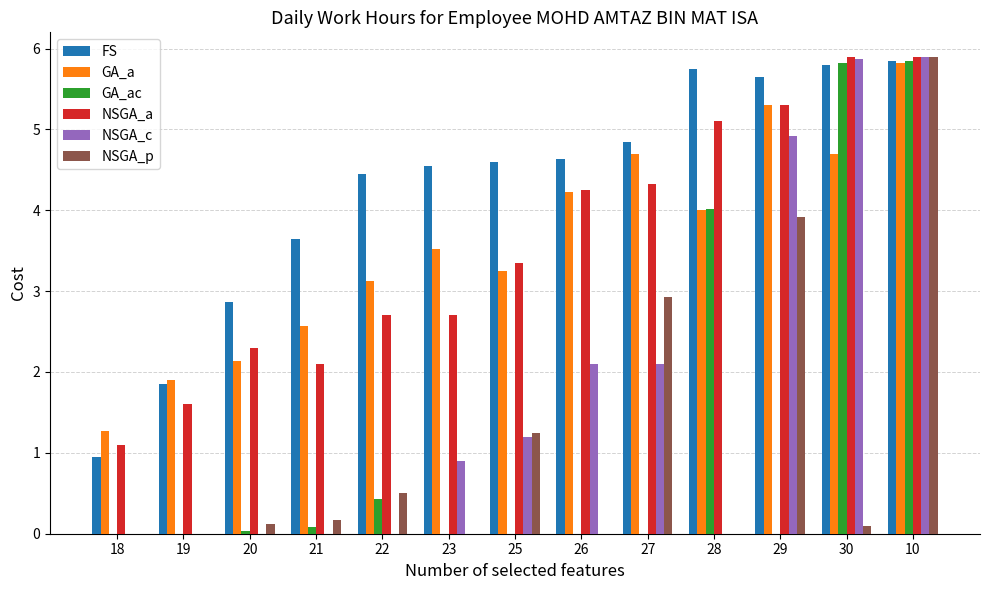

Which series has the largest total across all categories?

FS